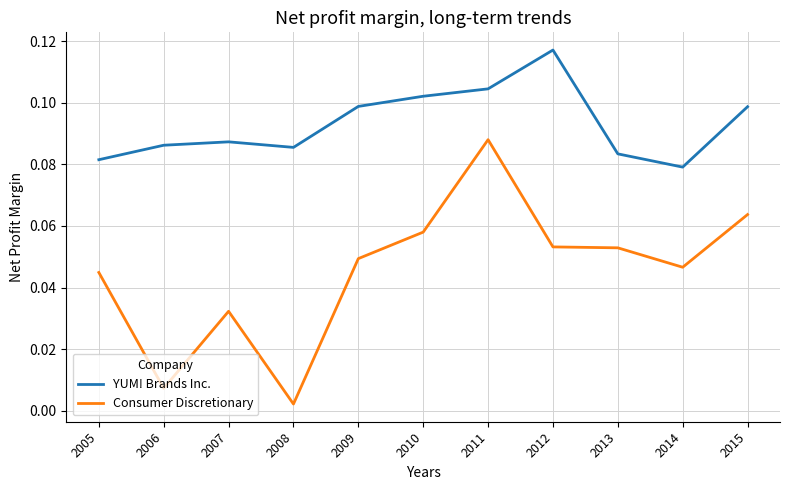

True or false: YUM! Brands Inc. has a value of 0.1 at 2009.

True